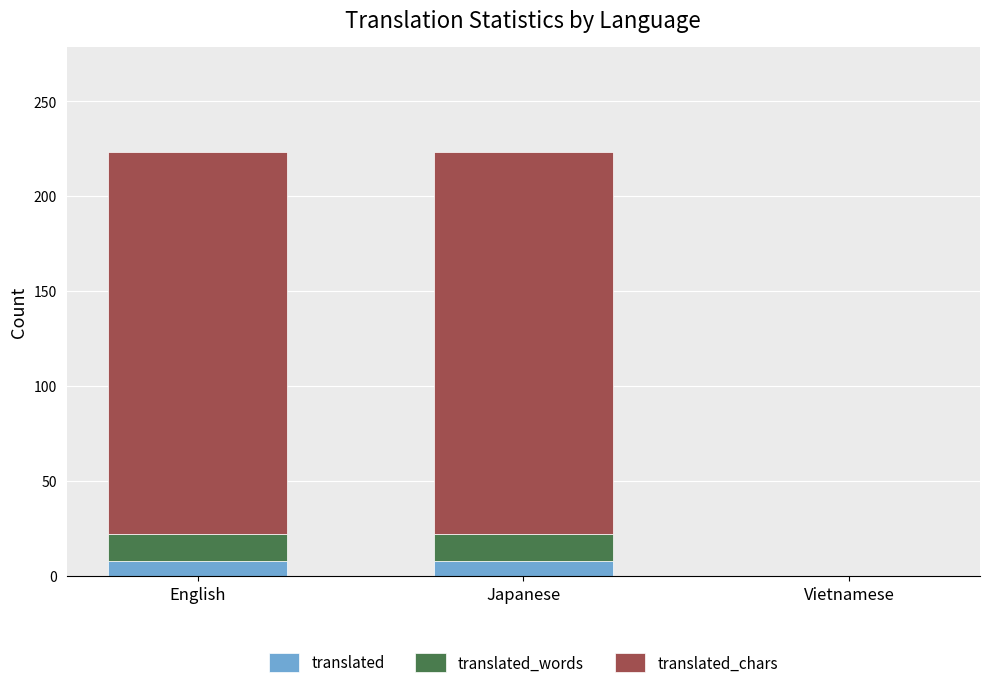

What is the total value across all series at Japanese?

223